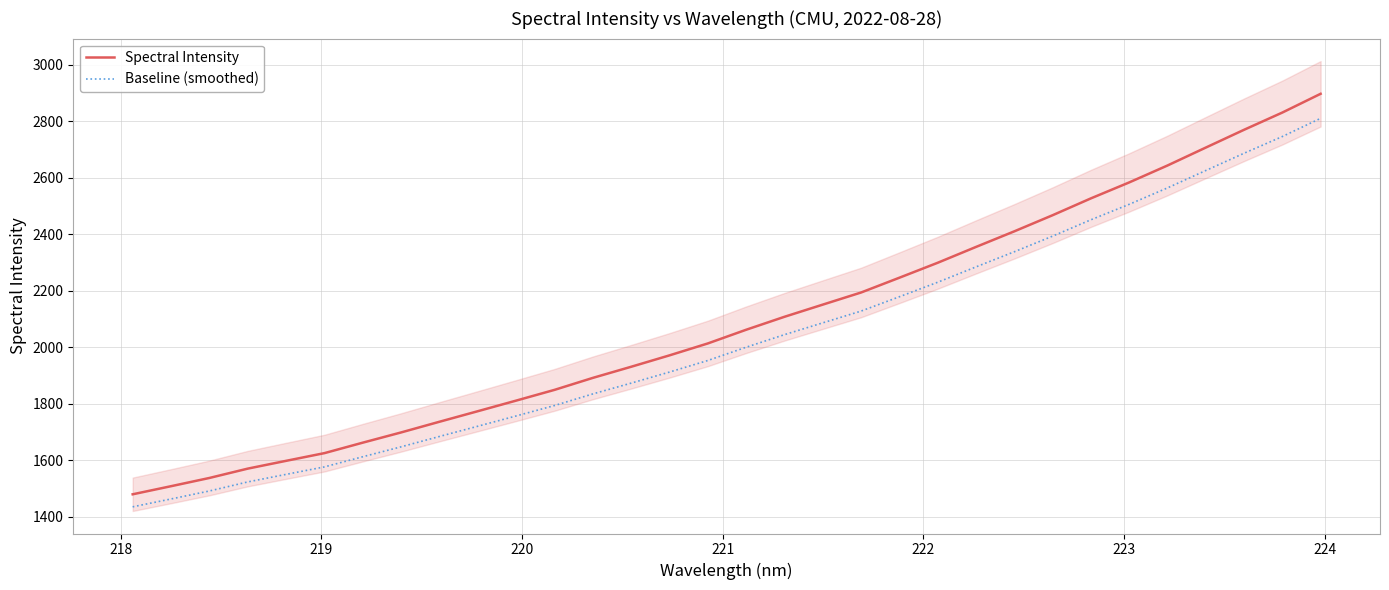

What is the maximum value for Baseline (smoothed)?

2809.8